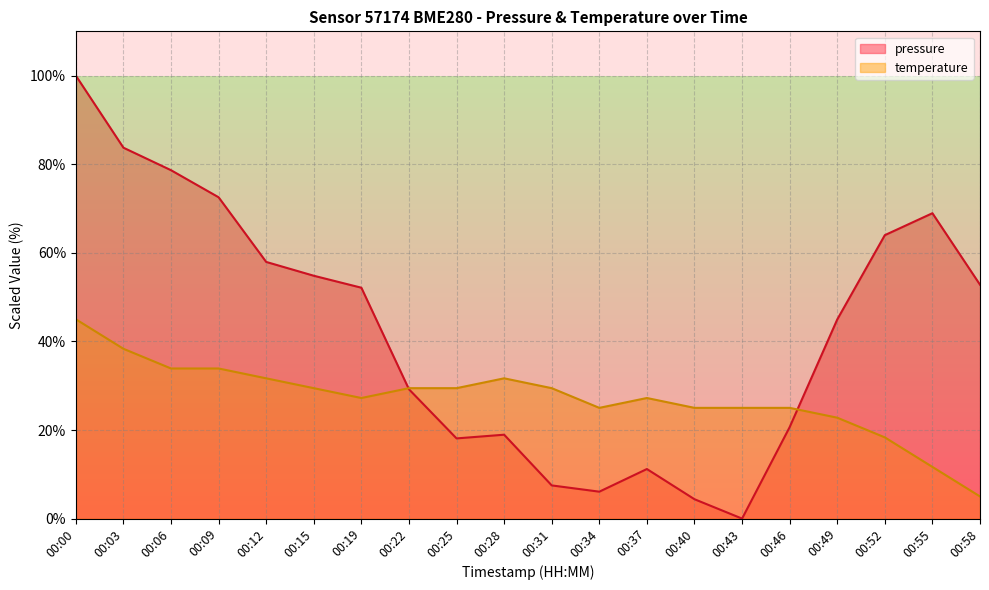

The value of pressure at 00:25 is 18.1. True or false?

True